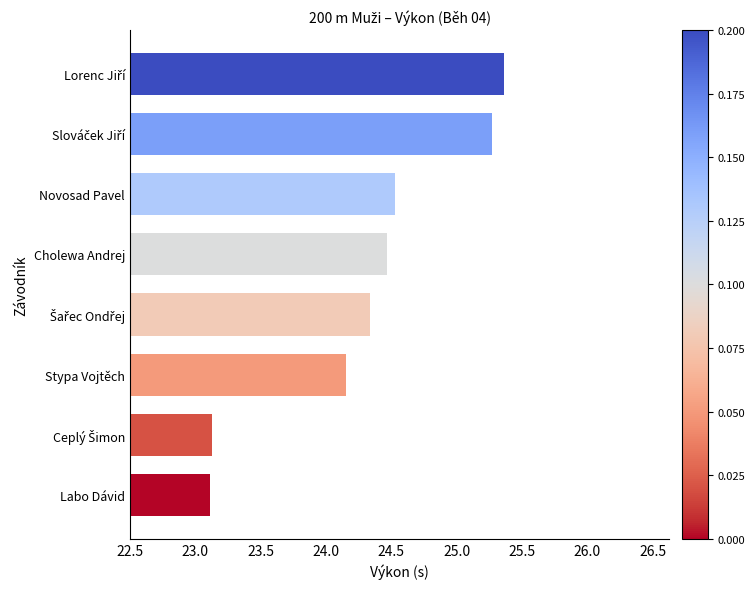

What is the change in value from Labo Dávid to Novosad Pavel?

+1.4